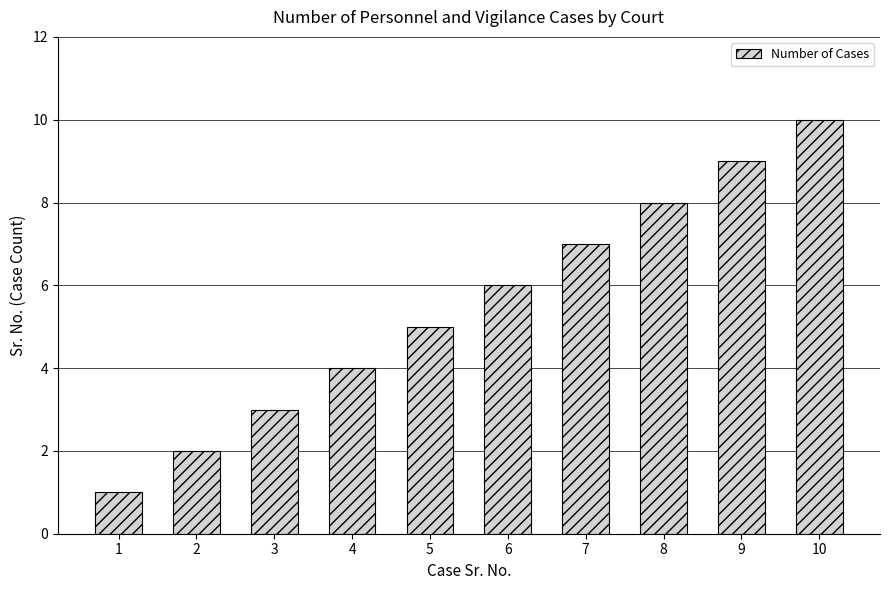

Count the number of categories in the chart.

10